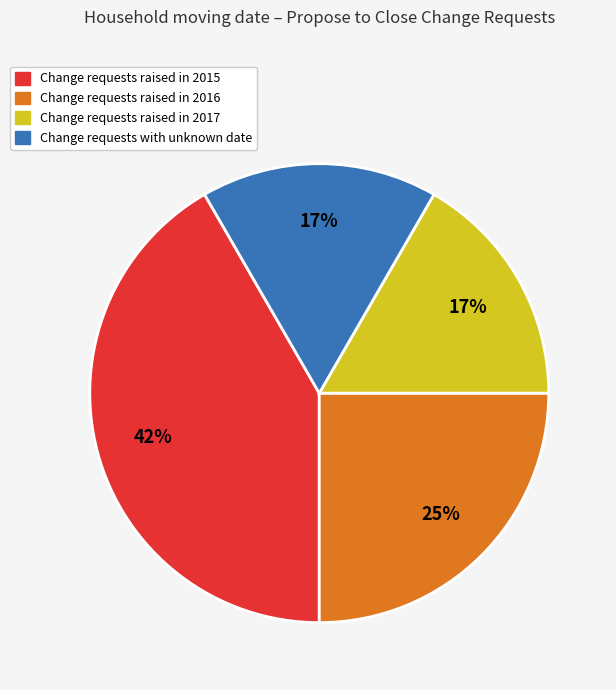

Is there a majority slice in this chart?

No